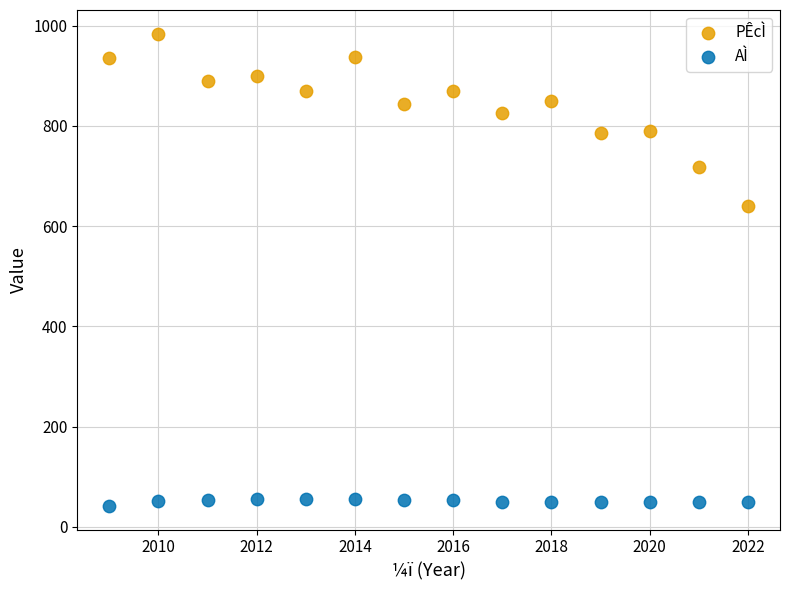

Across all data points, what is the range of Y values (max minus min)?

942